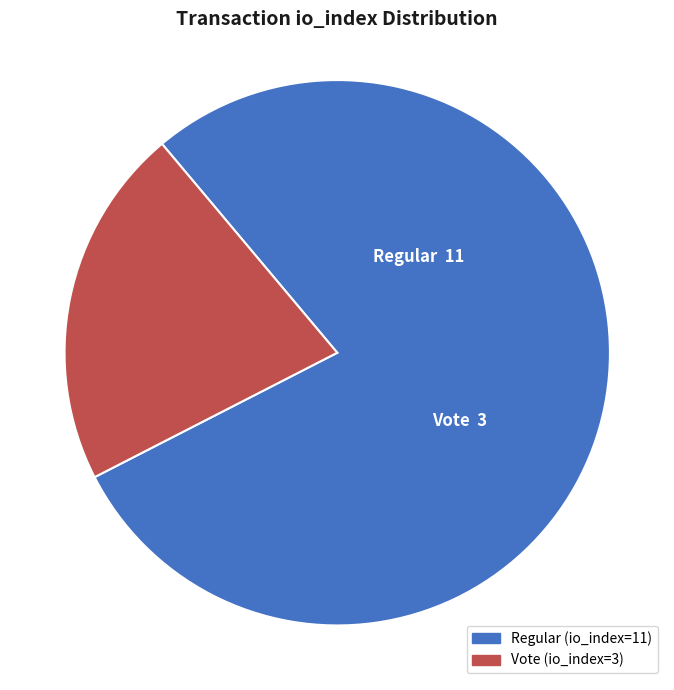

Which category has the smallest portion of the pie?

Vote (io_index=3)